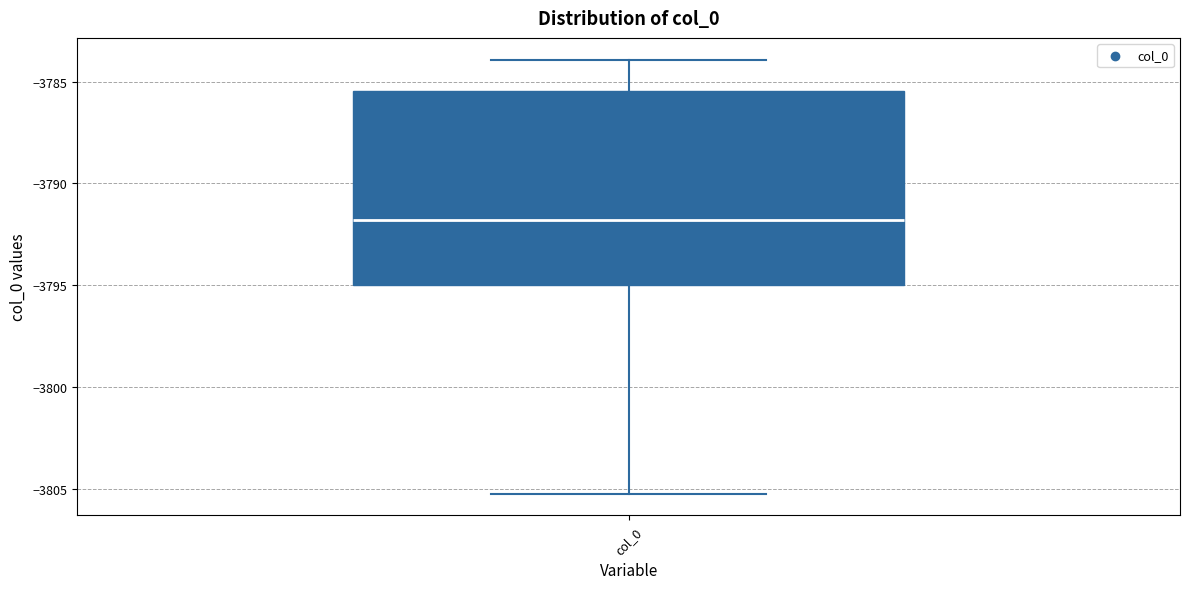

Where does the lower whisker of the box for col_0 end on the y-axis? The values are not printed on the chart, so give them approximately, as read against the axis.

-3805.0